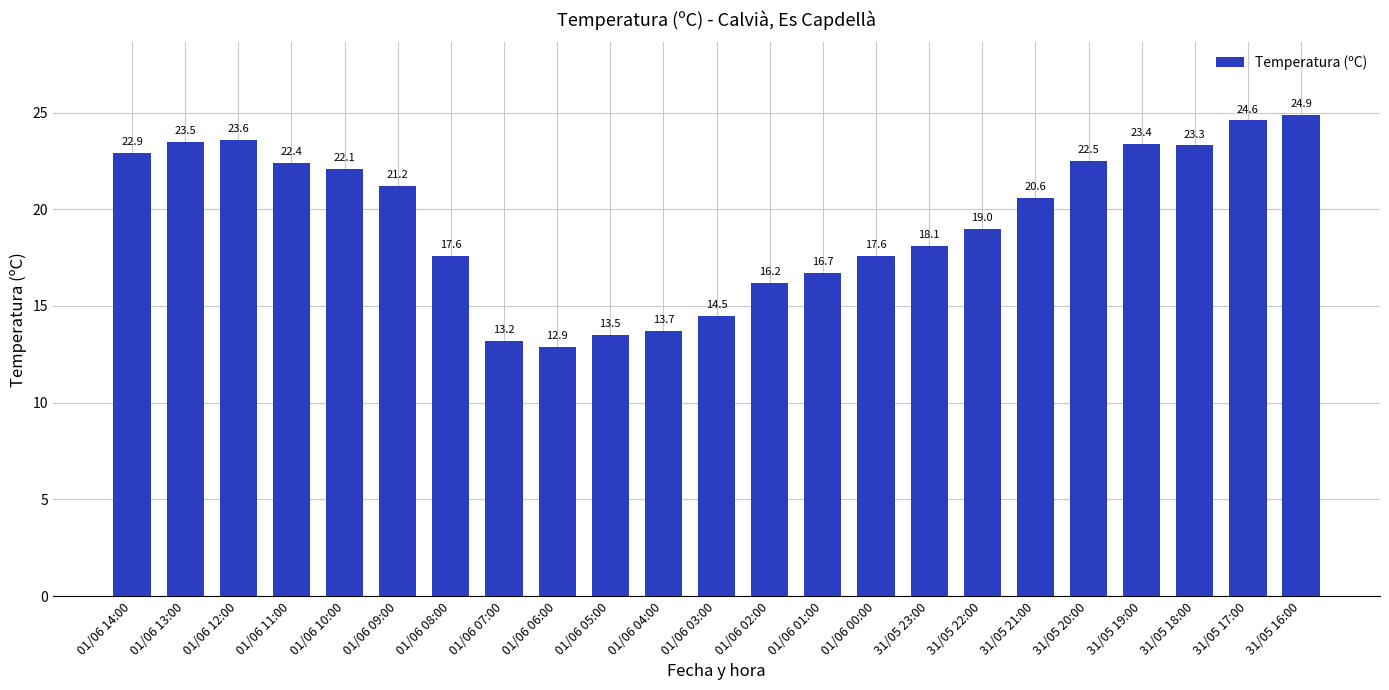

What is the difference between the maximum and second lowest values?

11.7